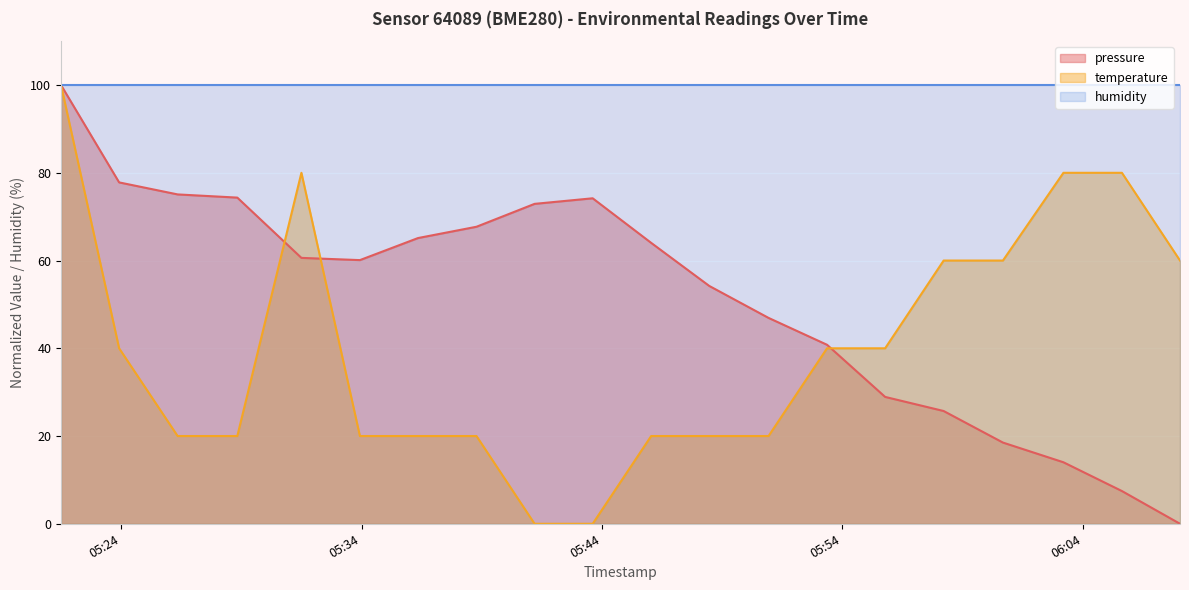

Read the pressure value at 2022-10-29T05:50:56.

46.9